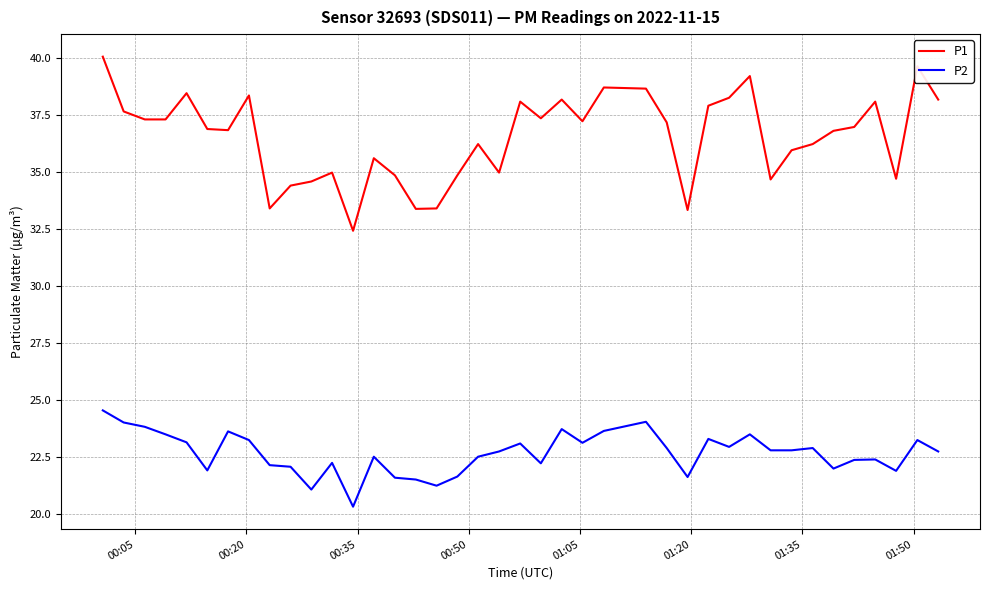

True or false: P2 has more than 0 points higher than both neighbors.

True